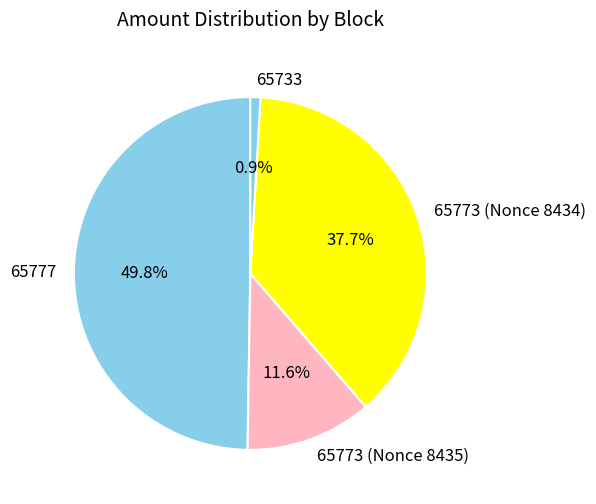

How many slices are in this pie chart?

4